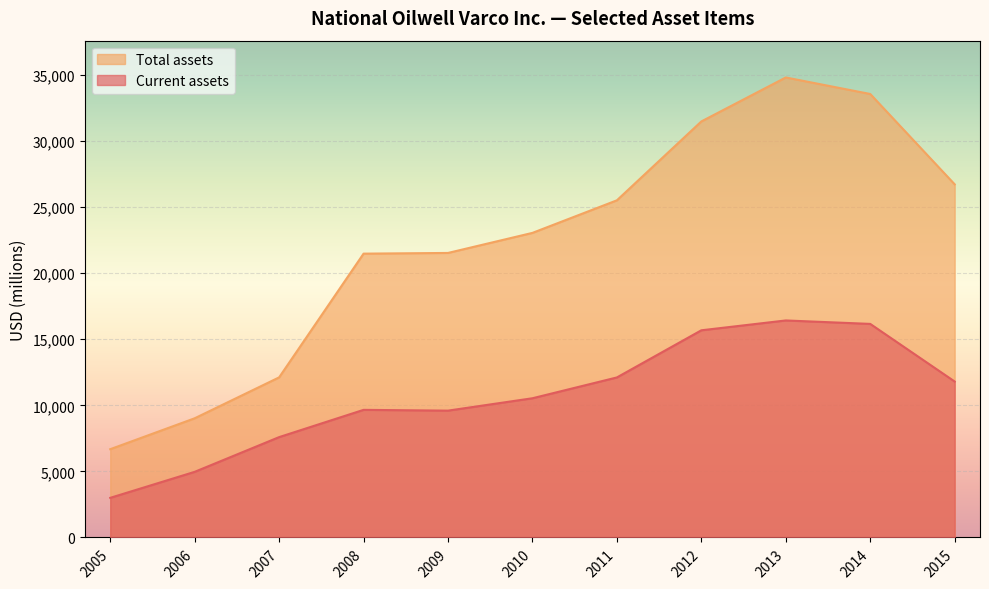

Reading left to right, extract all data points from this chart.

Current assets: 2015=11801	2014=16162	2013=16423	2012=15678	2011=12110	2010=10535	2009=9598	2008=9657	2007=7594	2006=4966	2005=2998
Total assets: 2015=26725	2014=33562	2013=34812	2012=31484	2011=25515	2010=23050	2009=21532	2008=21479	2007=12115	2006=9019	2005=6679